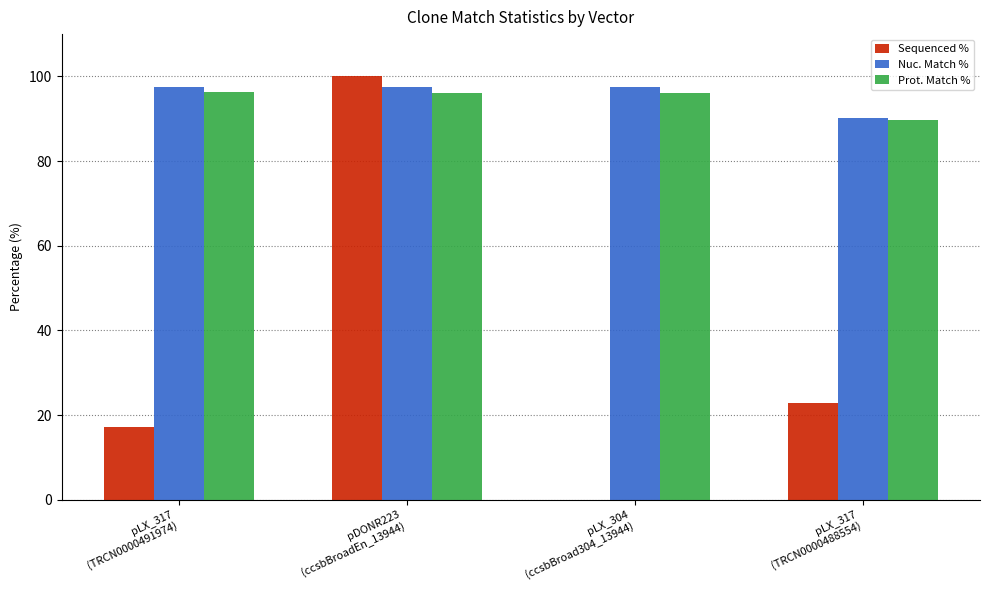

What is the highest value of the Nuc. Match % series?

97.5